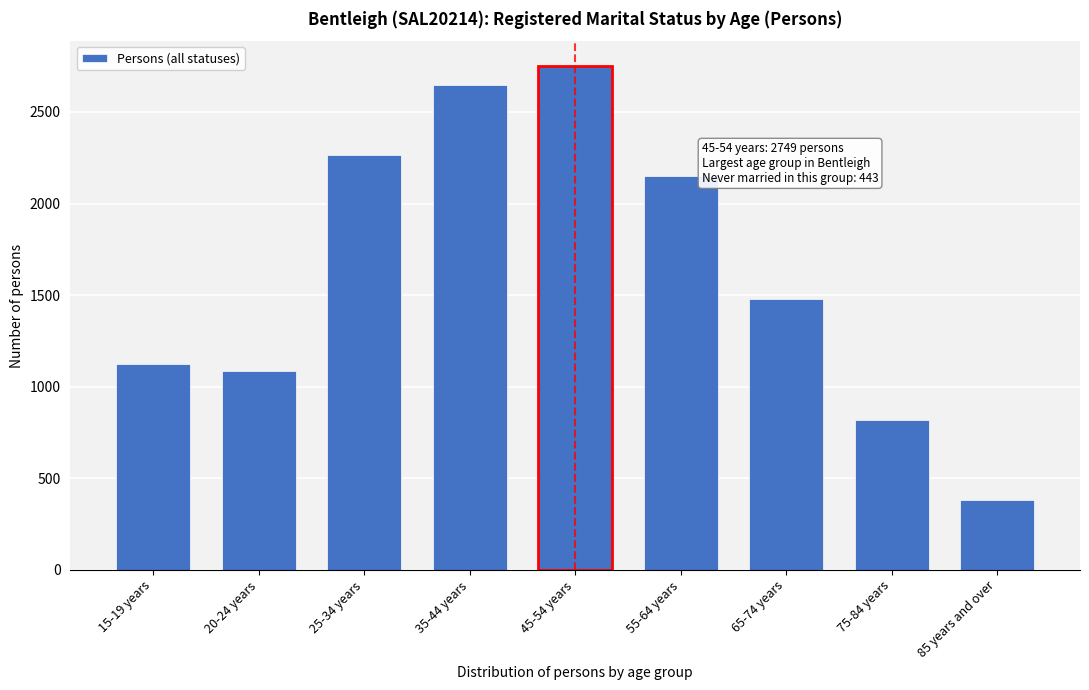

Reading right to left, list all the values displayed in this chart.

381	820	1477	2150	2749	2648	2264	1085	1125